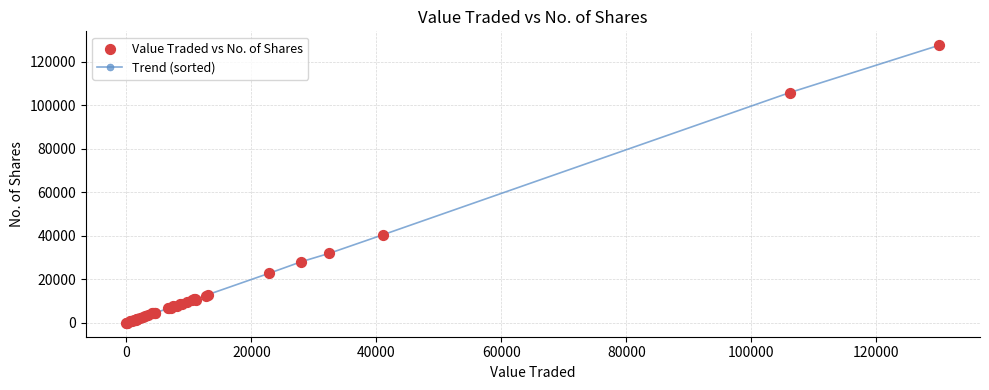

What is the greatest value displayed?

127661